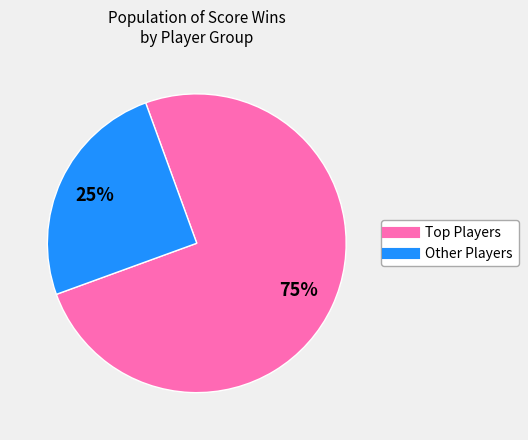

Does any single category account for the majority?

Yes